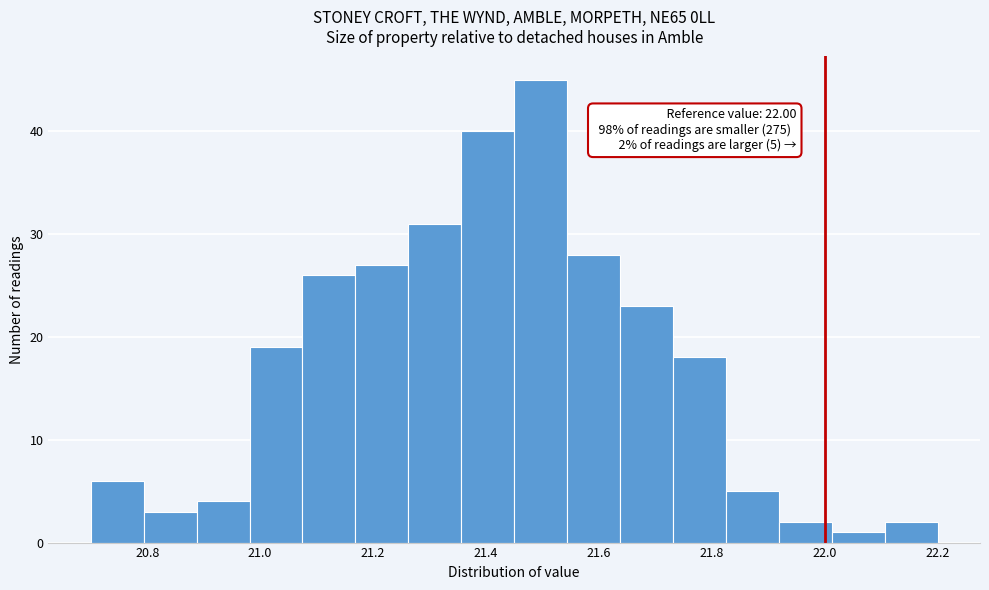

Which range on the x-axis has the tallest bar?

21.46 to 21.54